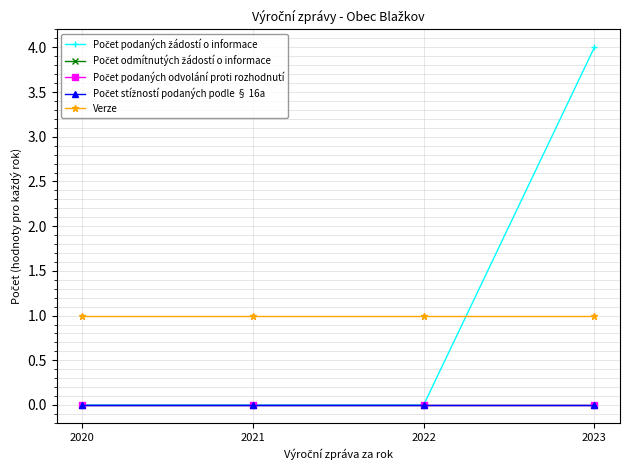

Is this an area chart (filled region under the line)?

No